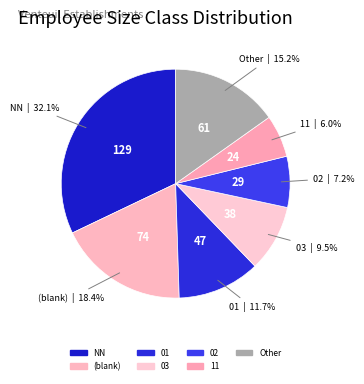

Is there any slice that represents more than half of the pie?

No